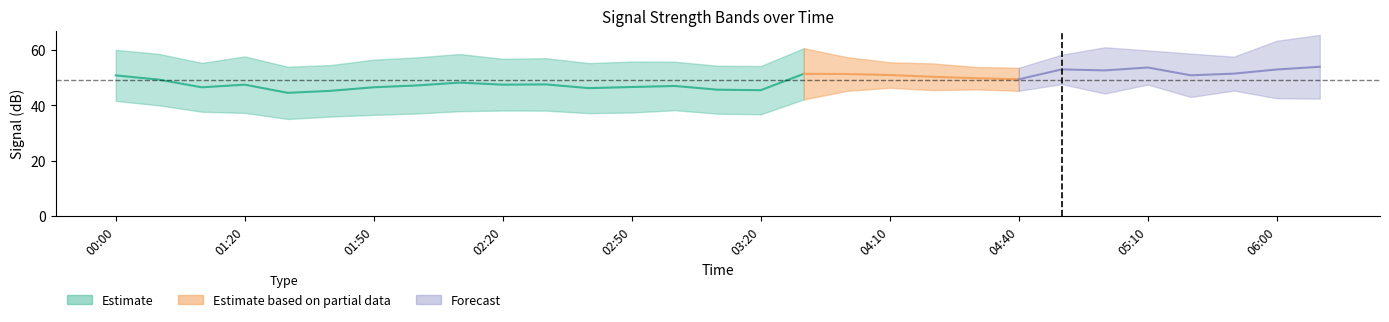

Does the chart have visible grid lines?

No